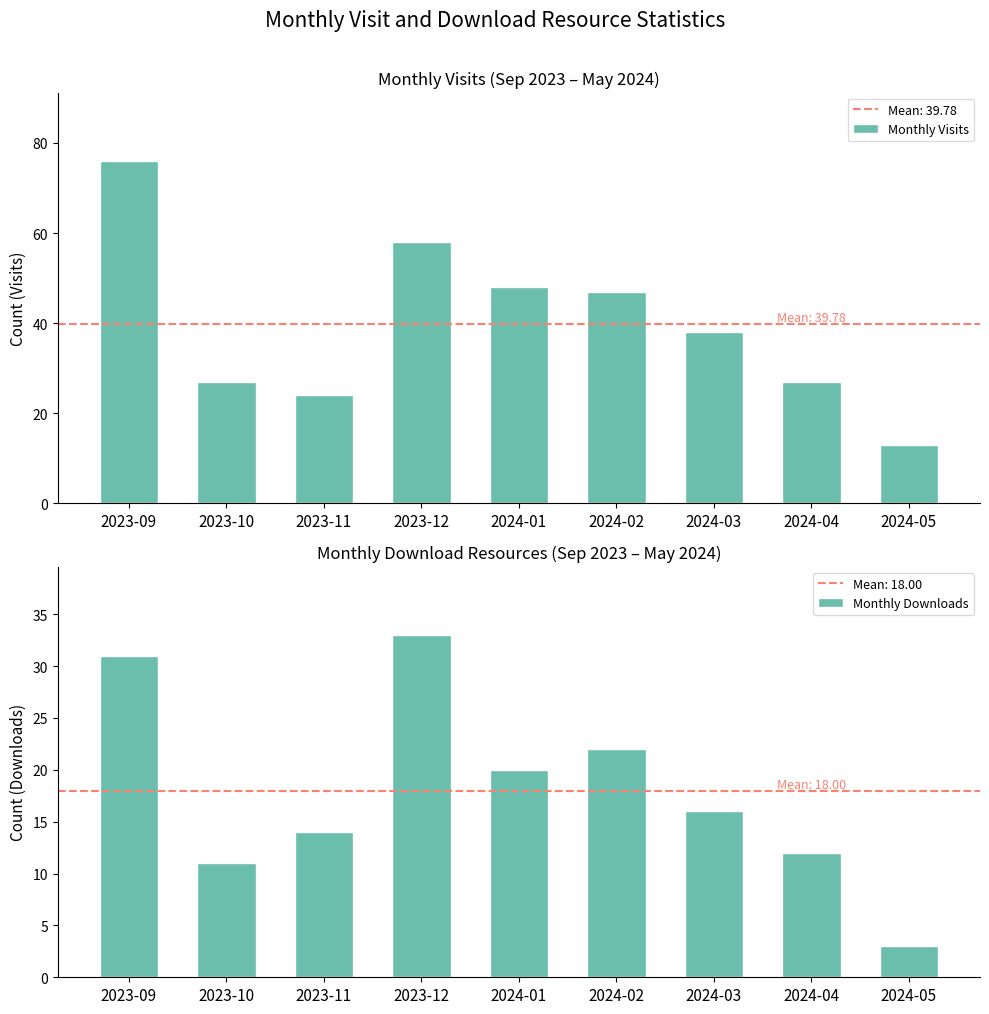

Is the value of Monthly Downloads at 2024-01 greater than the value of Monthly Visits at 2023-10?

No